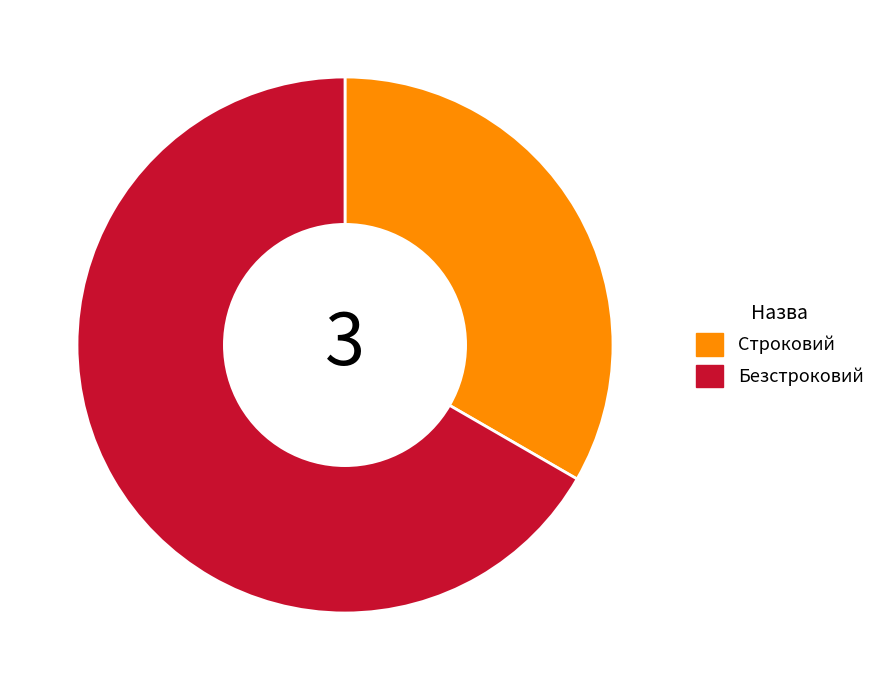

Do Строковий and Безстроковий together represent more than half of the pie?

Yes